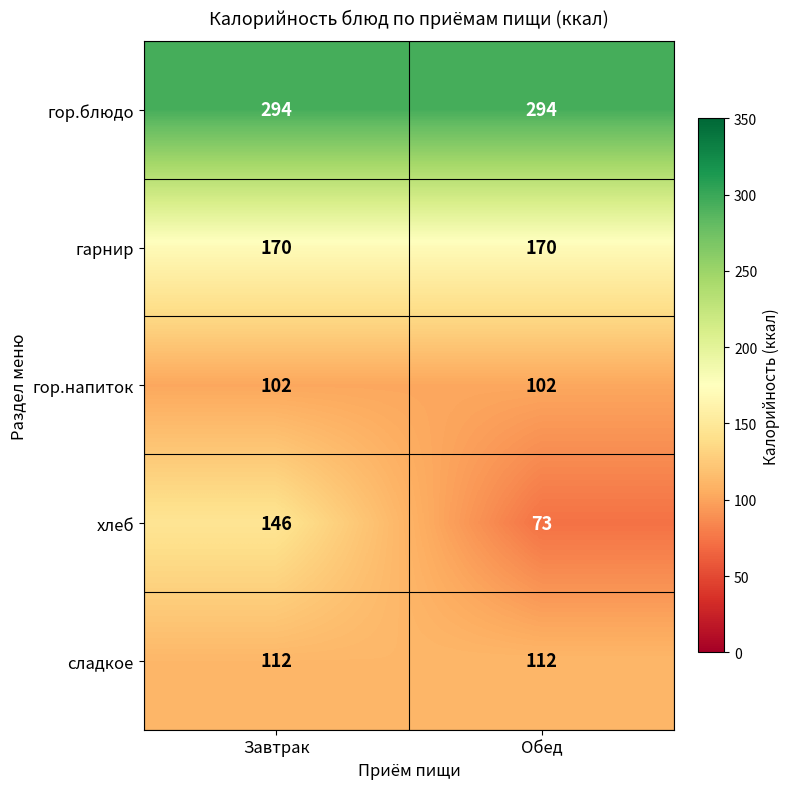

Rank the series at Завтрак from lowest to highest value.

гор.напиток, сладкое, хлеб, гарнир, гор.блюдо